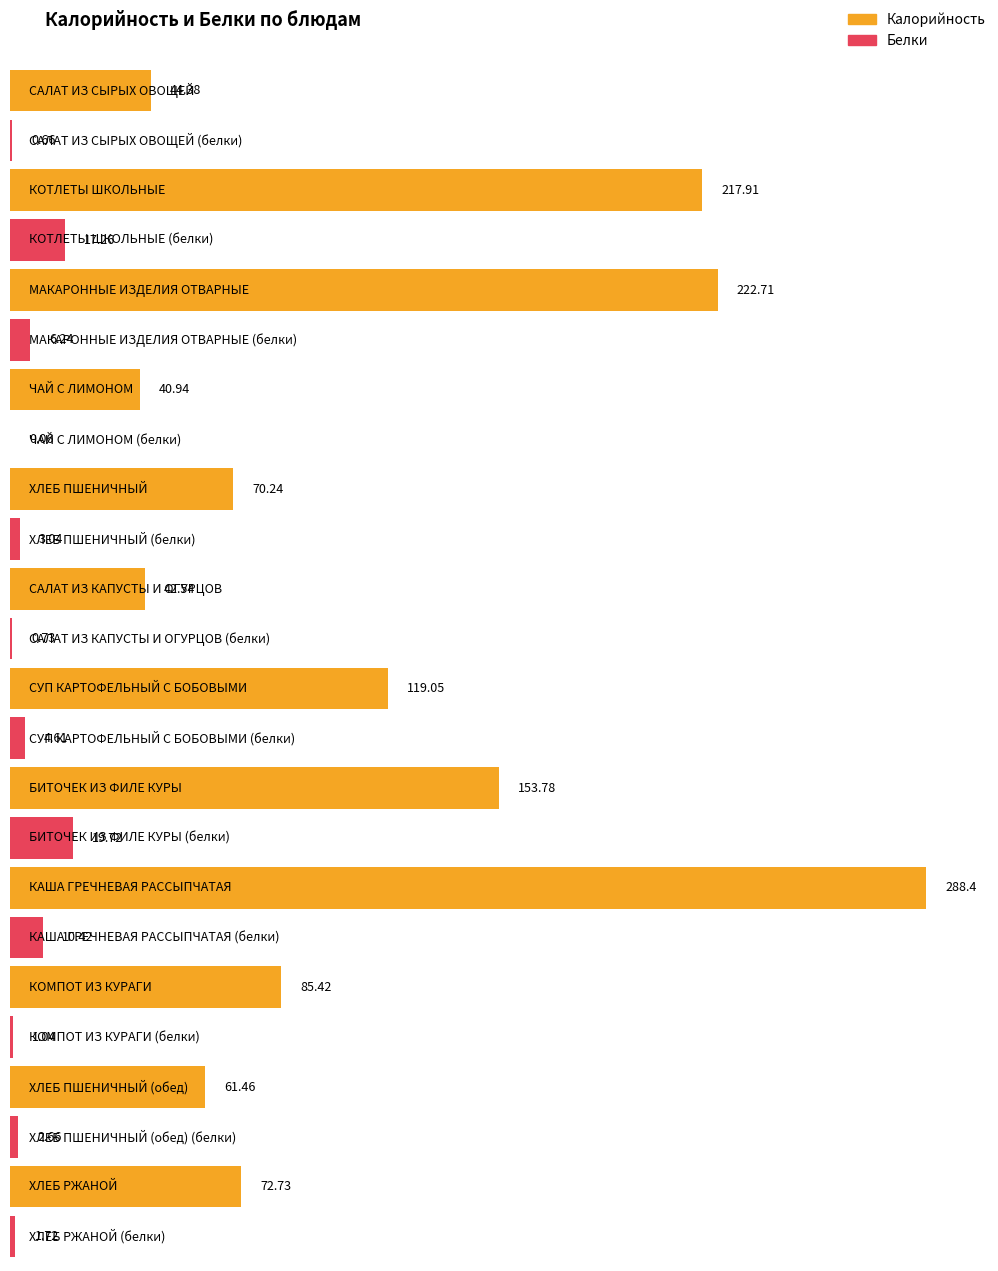

How many data points in Белки are above 3?

6